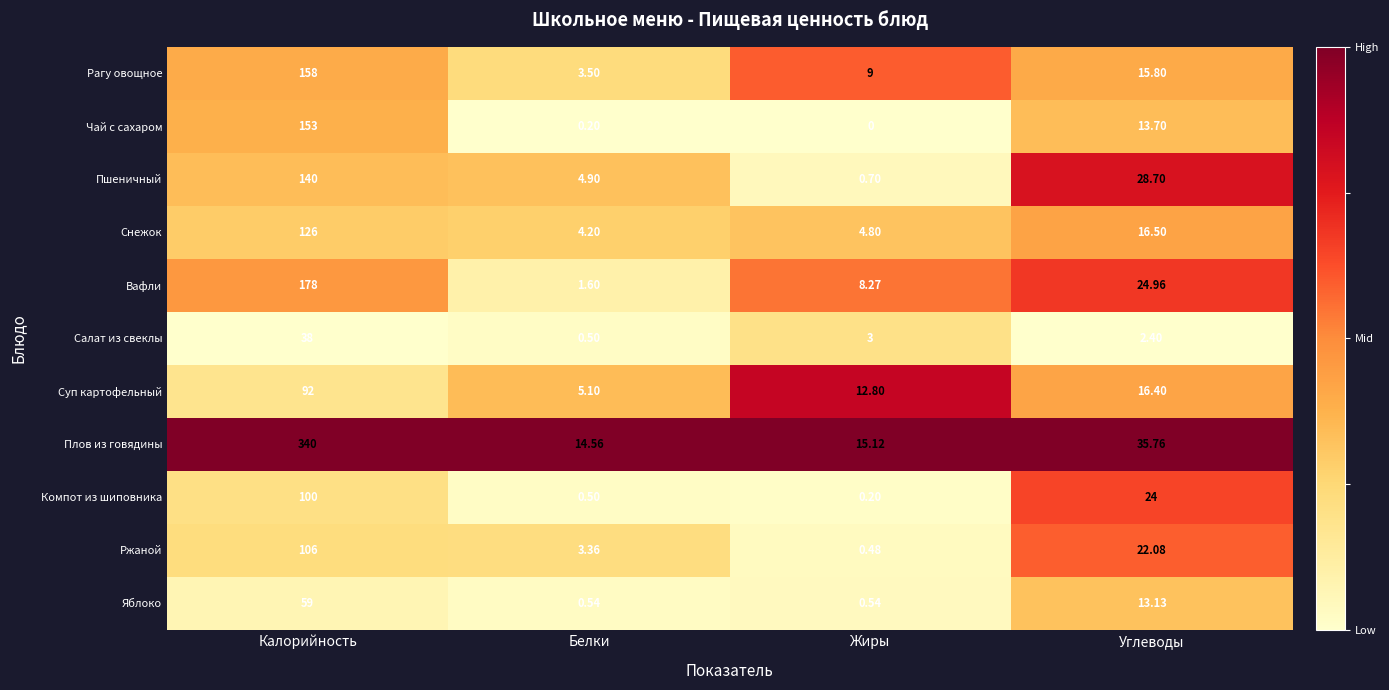

Between Жиры and Углеводы, which series saw the biggest shift?

Пшеничный